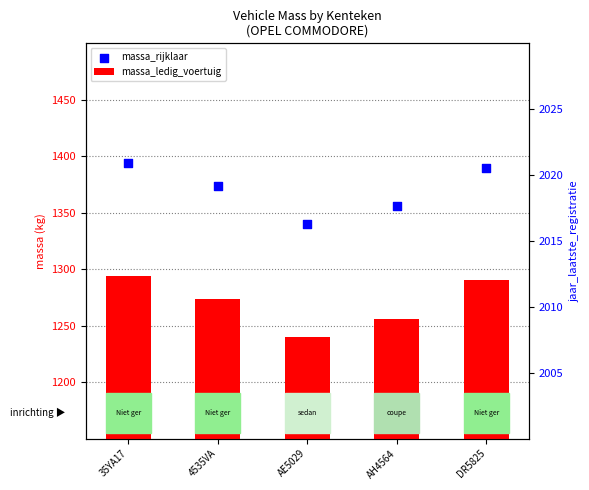

At which category is the sum across all series the highest?

35YA17